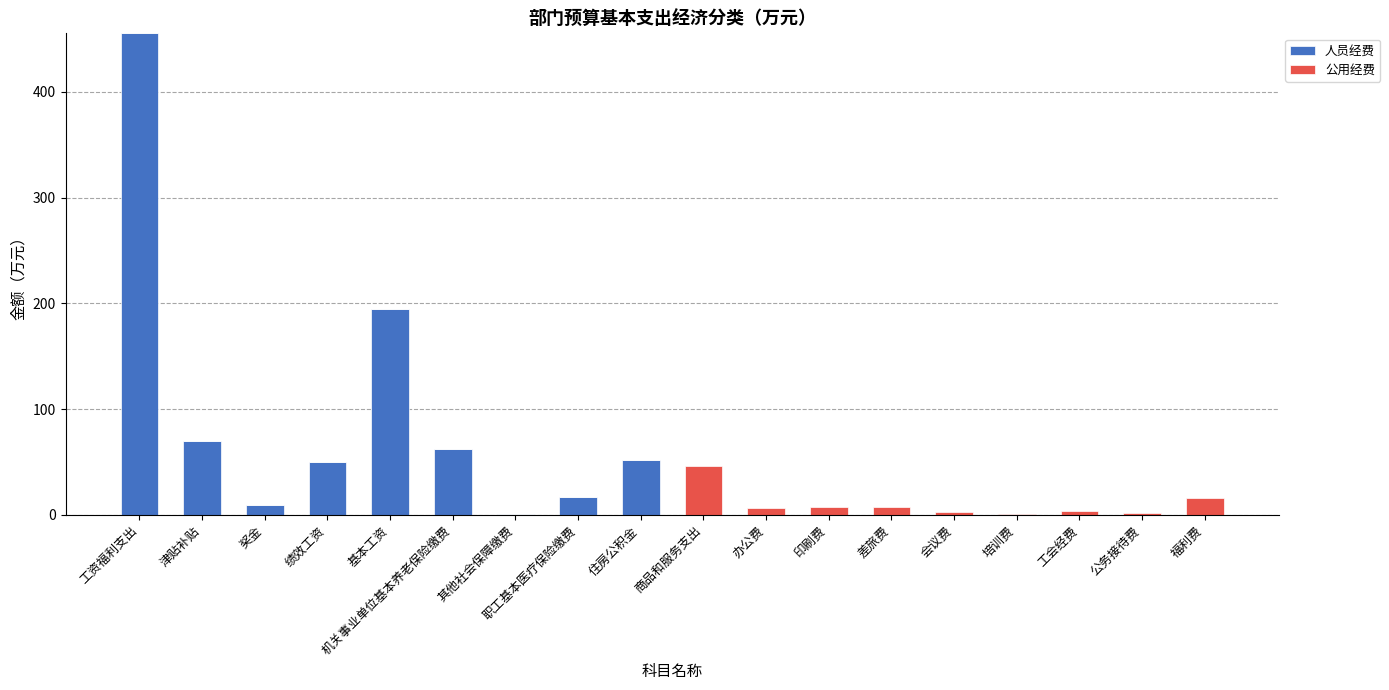

At which category is the sum across all series the highest?

工资福利支出